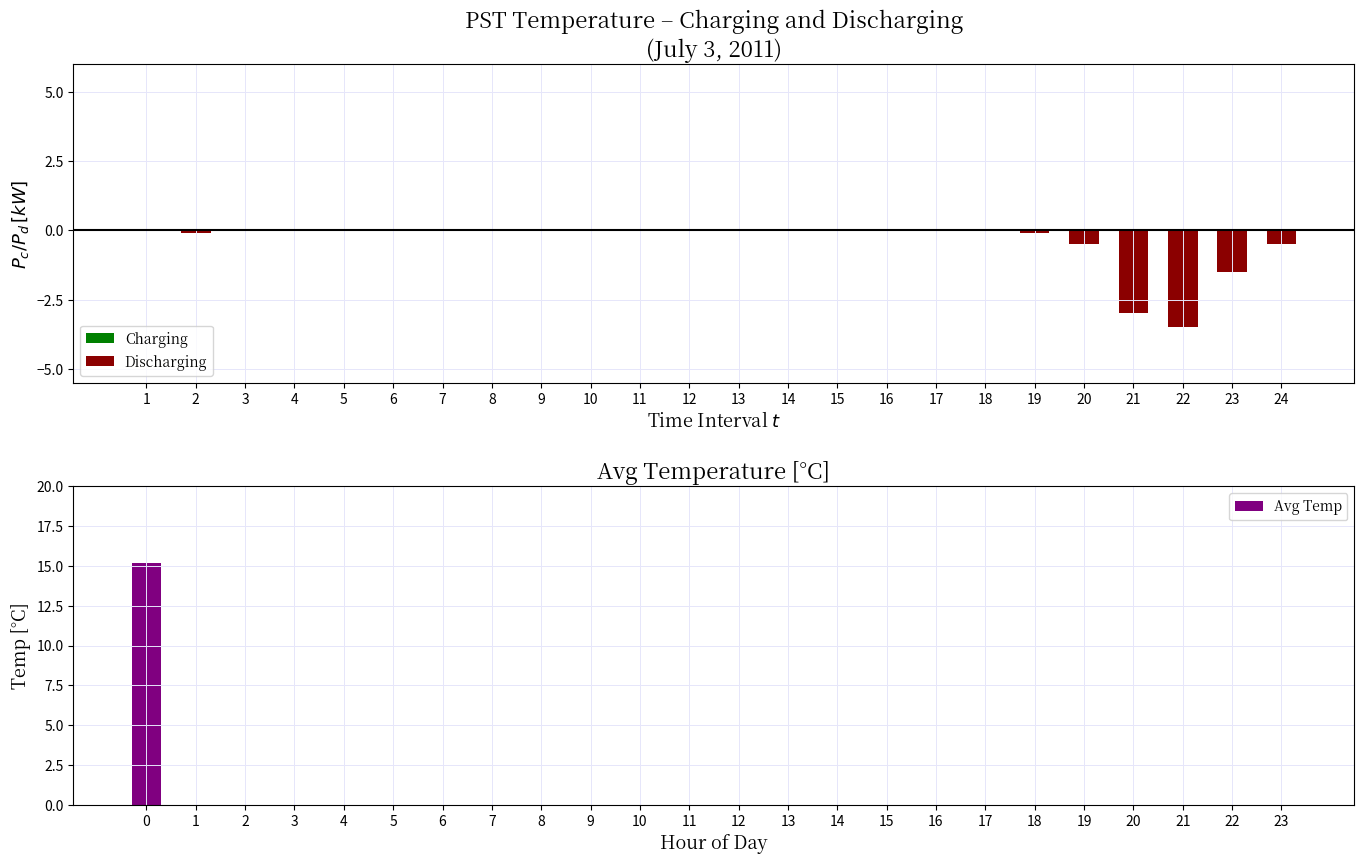

The value of Discharging at 23 is -0.9. True or false?

False